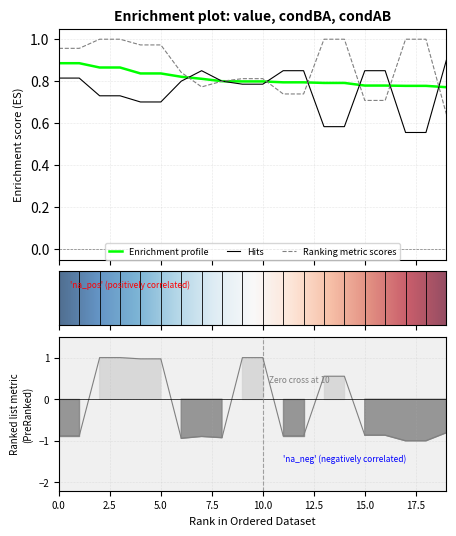

Where do condAB and condBA first cross each other?

15.0 and 17.5